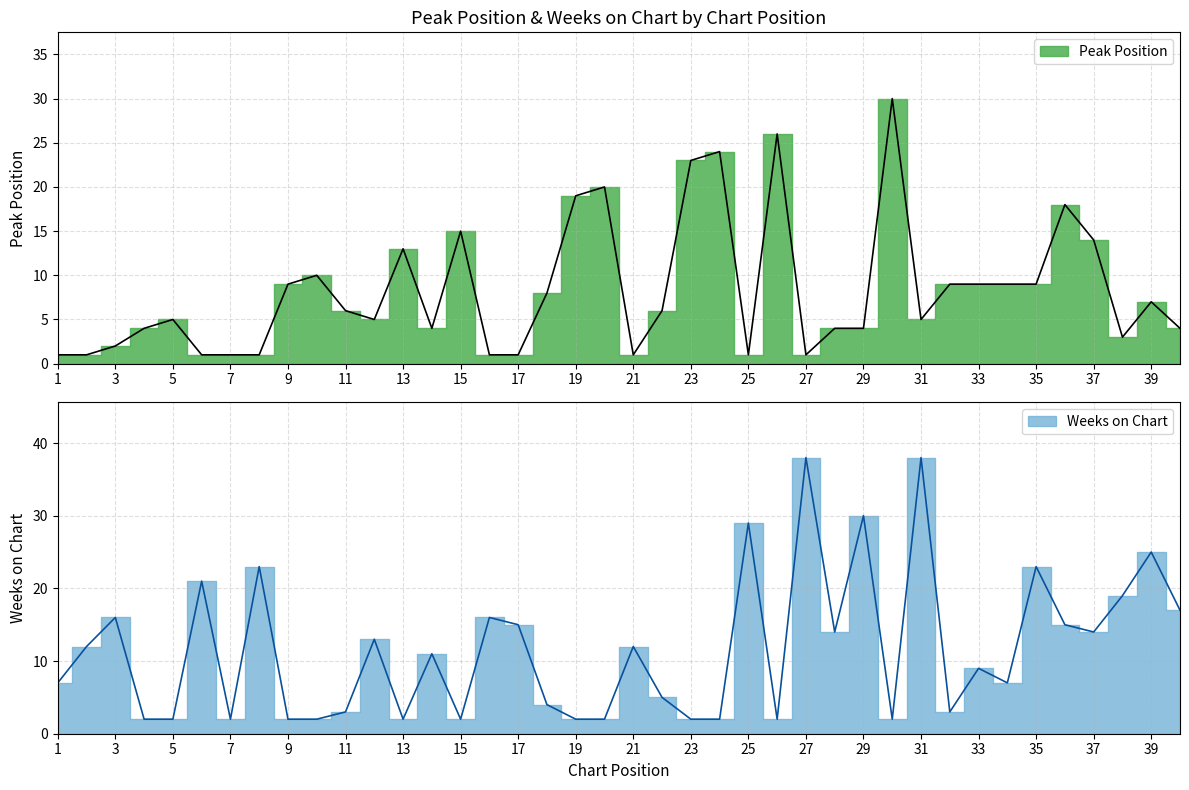

What is the sum of the Weeks on Chart values at 33 and 9?

11